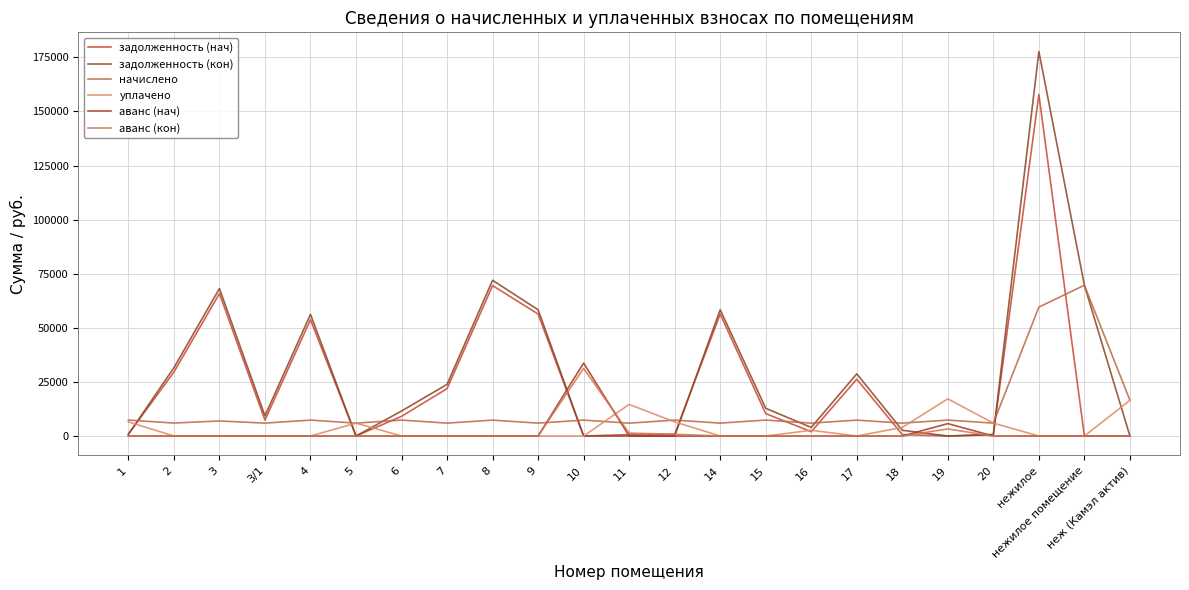

True or false: задолженность (нач) and задолженность (кон) cross at least once.

True